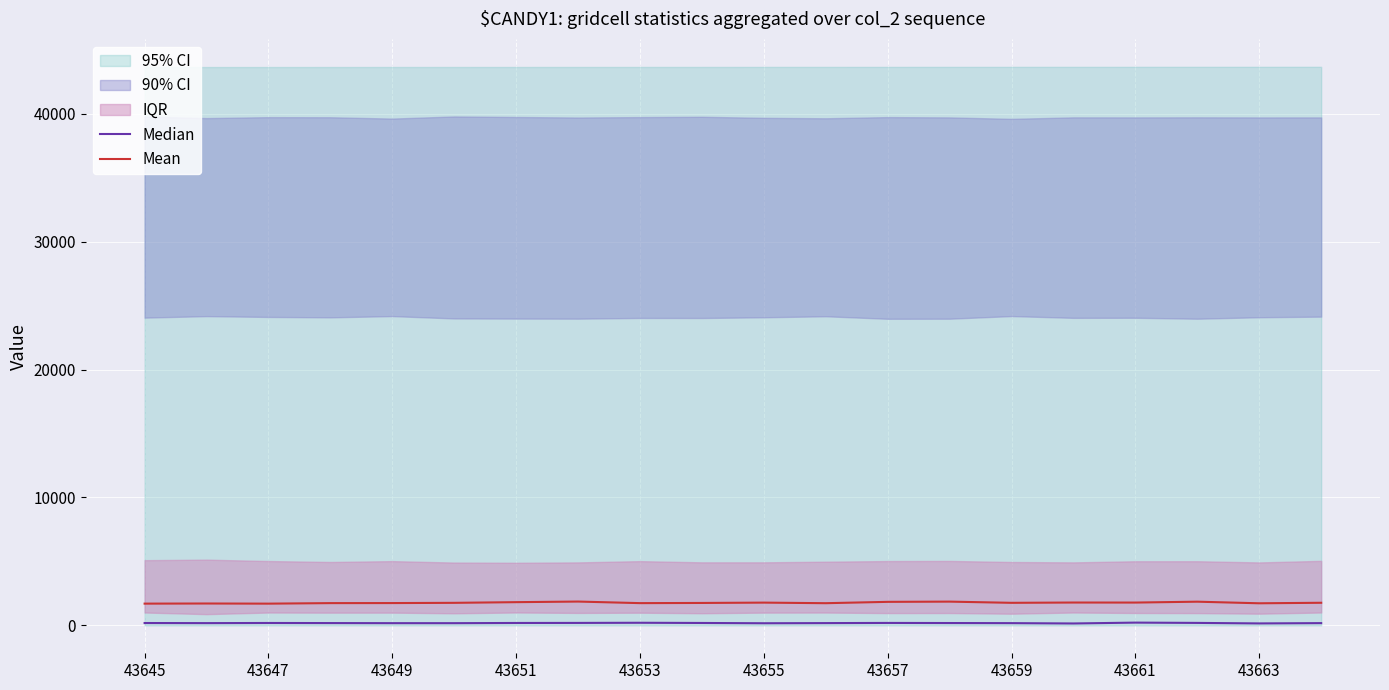

What is the difference between the Mean values at 17 and 15?

66